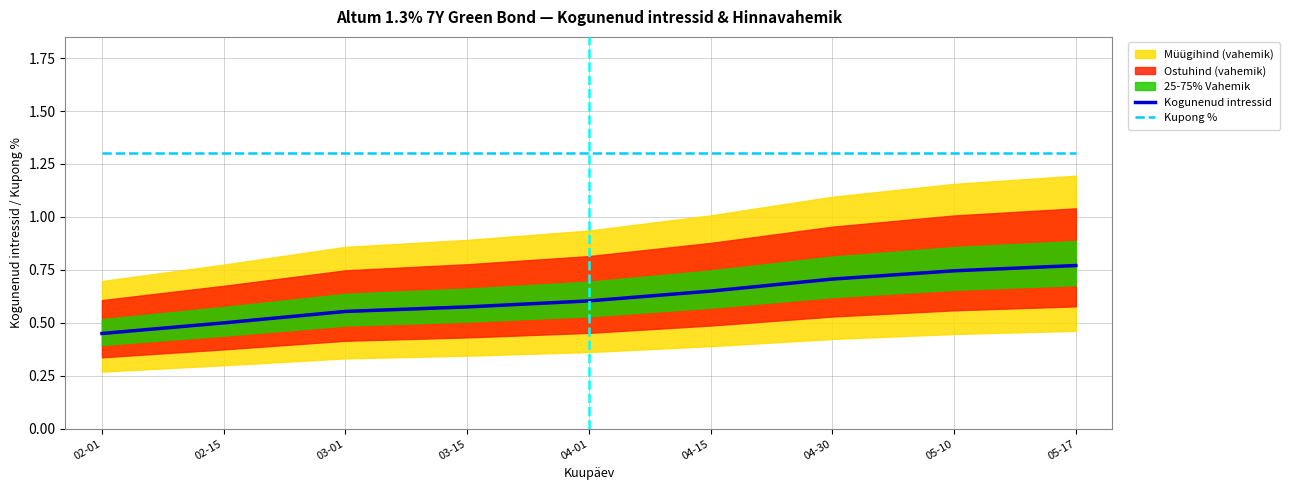

Reading left to right, list all the values displayed in this chart.

Kogunenud intressid: 02-01=0.5	02-15=0.5	03-01=0.6	03-15=0.6	04-01=0.6	04-15=0.7	04-30=0.7	05-10=0.7	05-17=0.8
Kupong %: 02-01=1.3	02-15=1.3	03-01=1.3	03-15=1.3	04-01=1.3	04-15=1.3	04-30=1.3	05-10=1.3	05-17=1.3